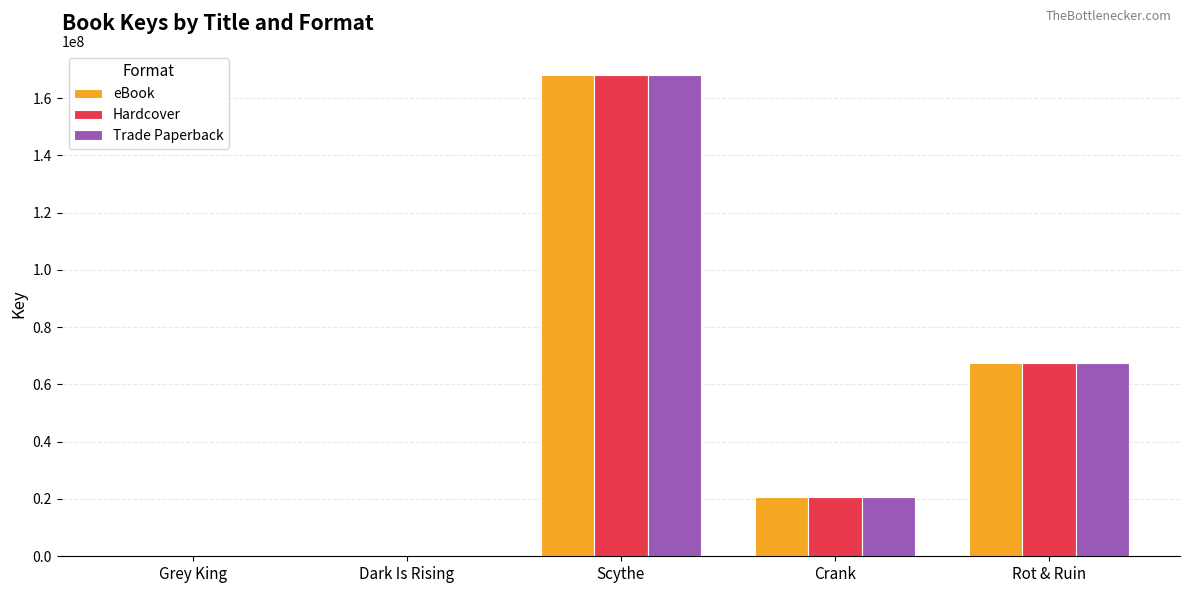

What is the sum of all eBook values?

256494396